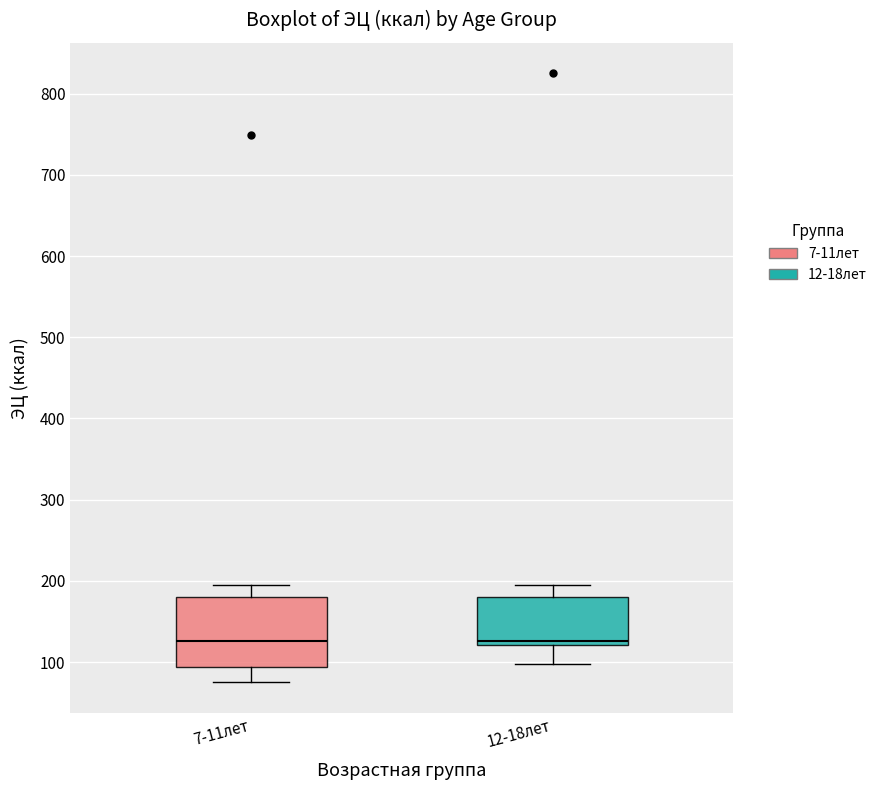

Reading left to right, read every box against the y-axis: the position of its median line, the range the box covers, and the ends of its whiskers. The values are not printed on the chart, so give them approximately, as read against the axis.

7-11лет: median 130, box 90 to 180, whiskers 80 to 200
12-18лет: median 130, box 120 to 180, whiskers 100 to 200